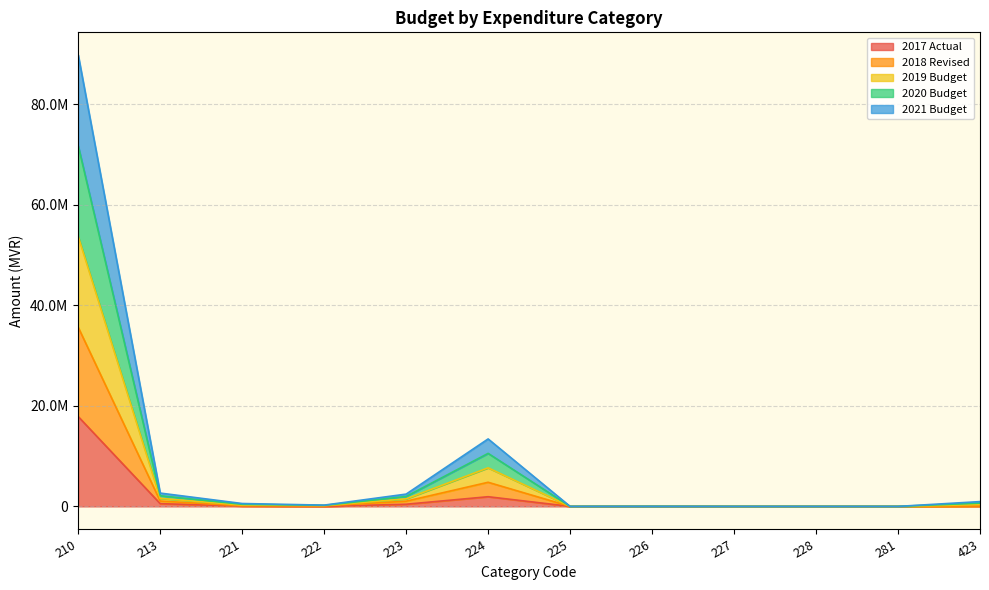

Where does the 2018 Revised series first go above 572215?

210